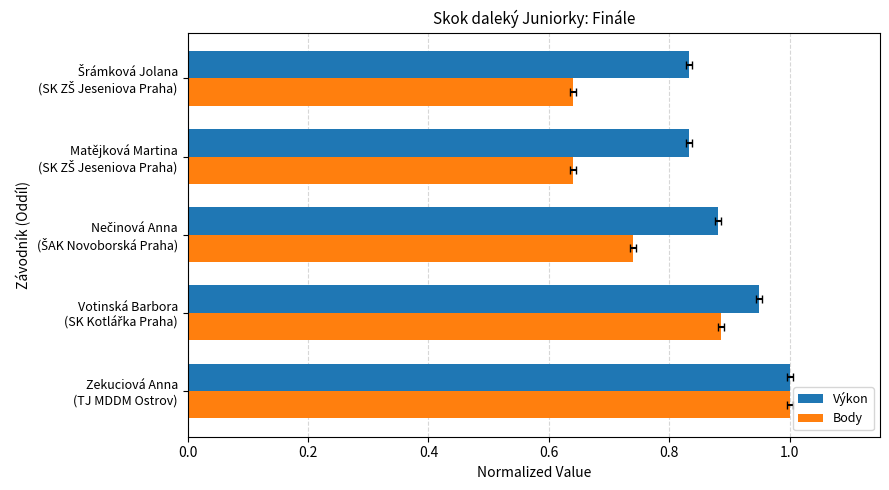

What are all the series names shown in the legend?

Výkon, Body